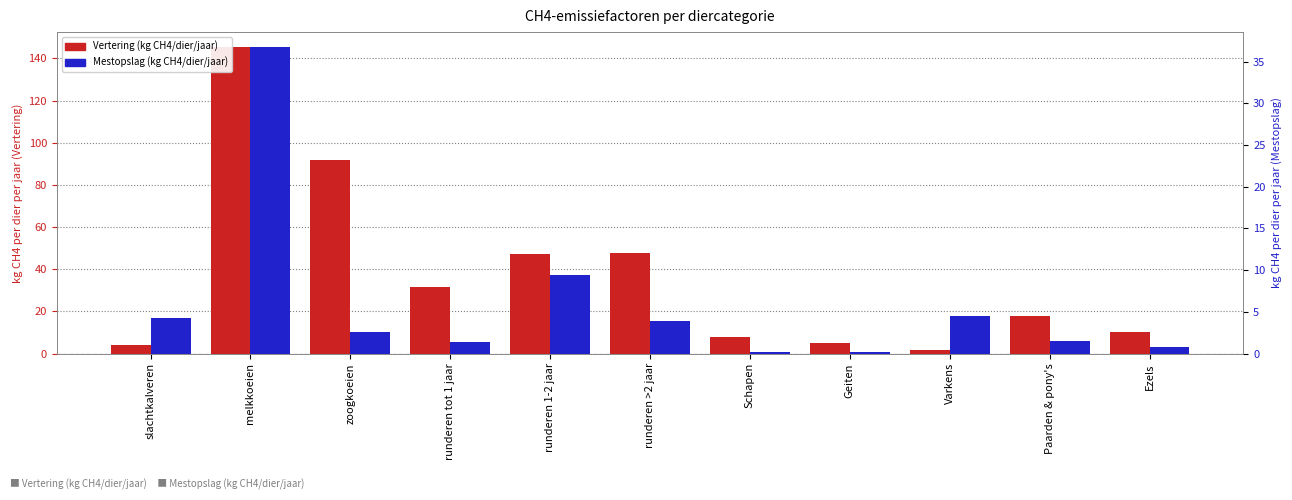

What position from the left is melkkoeien?

2